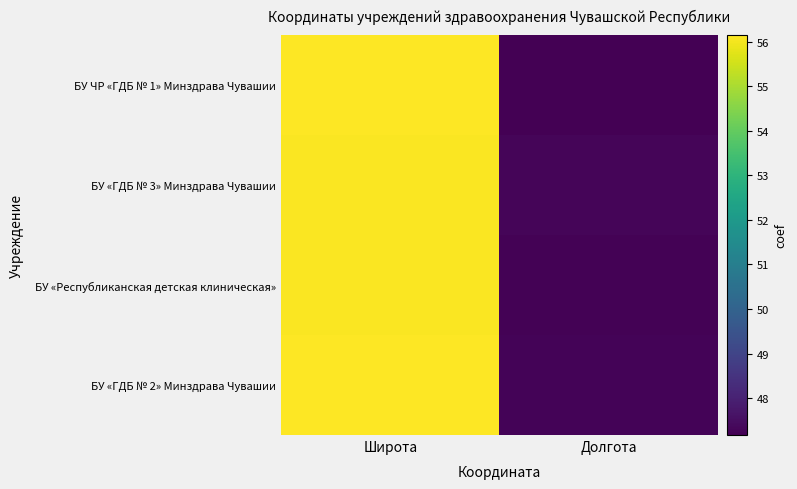

Between Широта and Долгота, which series saw the biggest shift?

БУ ЧР «ГДБ № 1» Минздрава Чувашии